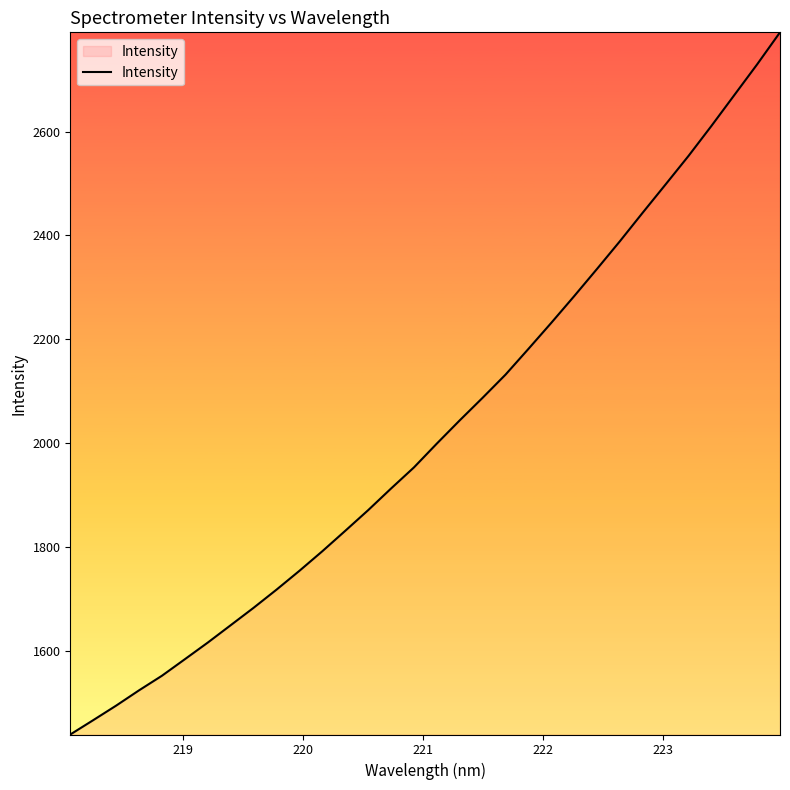

What is the difference between the maximum and minimum values?

1352.9